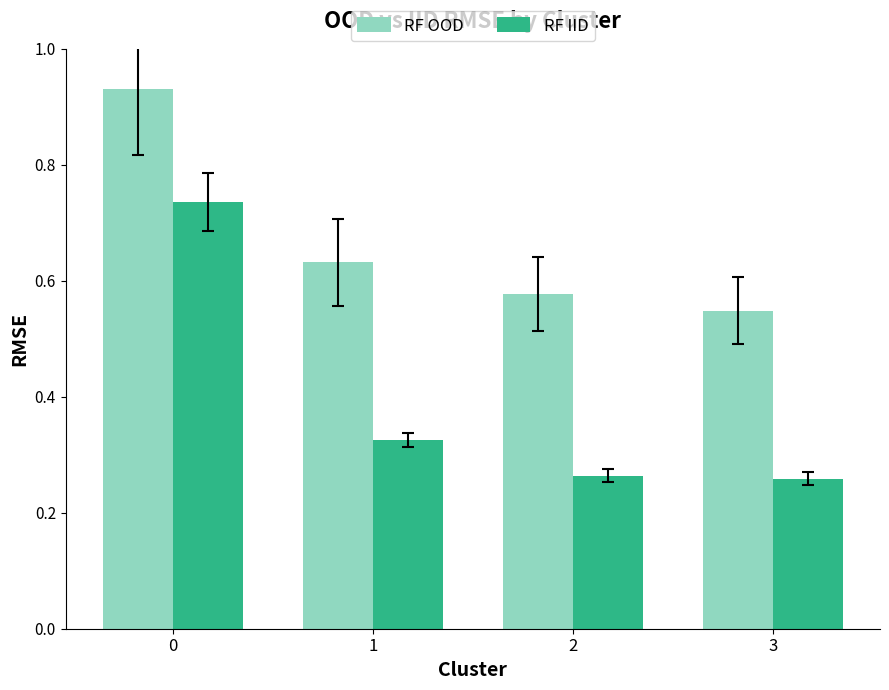

Count the RF OOD values in the range 0 to 1.

4